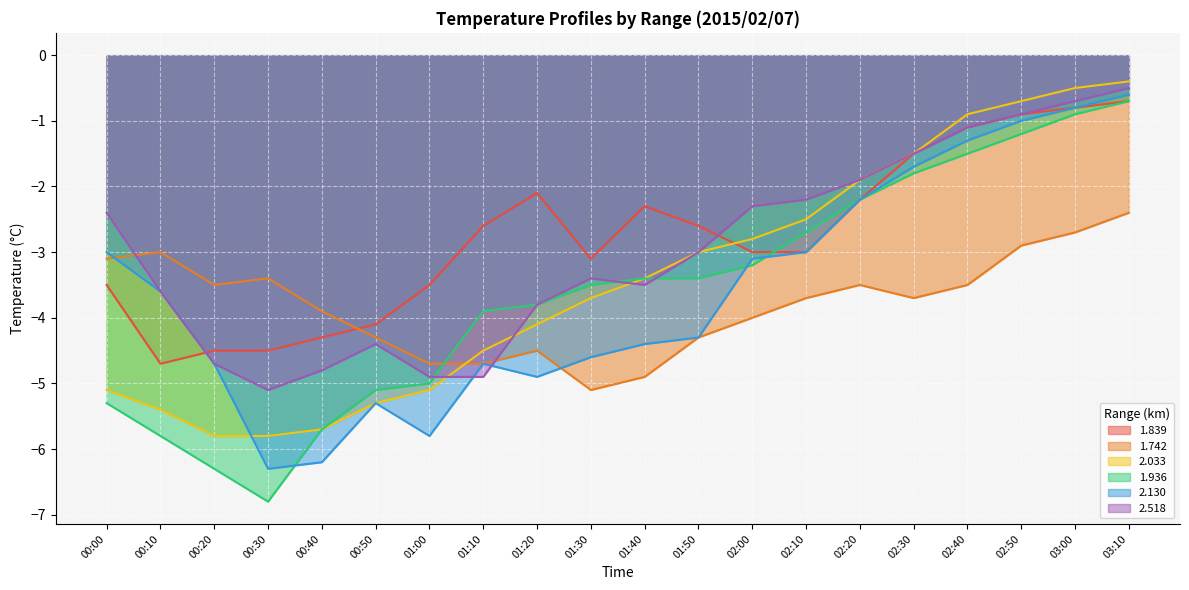

What is the label of the 4th point from the left?

00:30